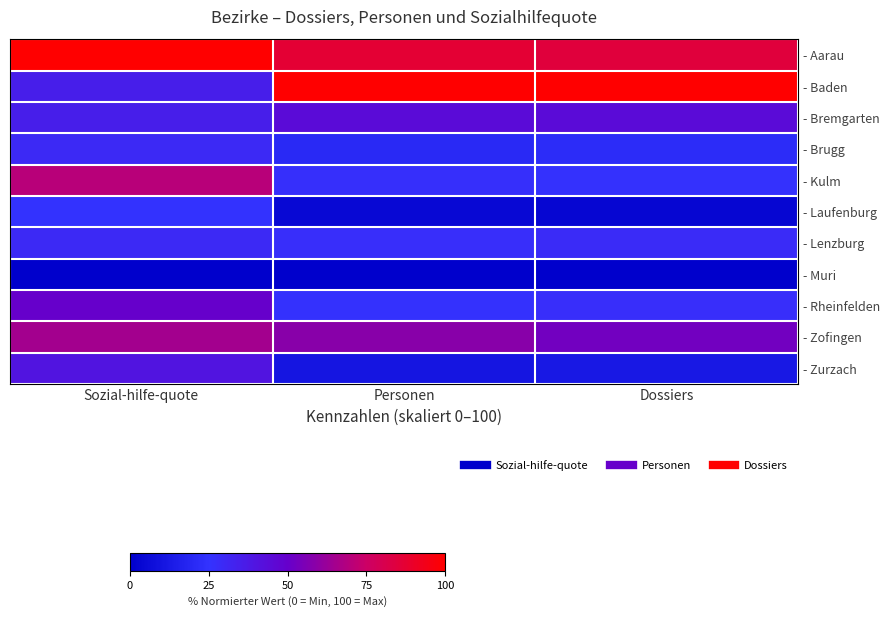

Reading left to right, what are all the values shown in this chart?

- Aarau: Sozial-hilfe-quote=100.0	Personen=86.9	Dossiers=85.1
- Baden: Sozial-hilfe-quote=35.0	Personen=100.0	Dossiers=100.0
- Bremgarten: Sozial-hilfe-quote=35.0	Personen=44.3	Dossiers=44.3
- Brugg: Sozial-hilfe-quote=30.0	Personen=20.6	Dossiers=21.6
- Kulm: Sozial-hilfe-quote=70.0	Personen=26.6	Dossiers=25.9
- Laufenburg: Sozial-hilfe-quote=25.0	Personen=4.5	Dossiers=3.4
- Lenzburg: Sozial-hilfe-quote=30.0	Personen=27.7	Dossiers=28.6
- Muri: Sozial-hilfe-quote=0.0	Personen=0.0	Dossiers=0.0
- Rheinfelden: Sozial-hilfe-quote=50.0	Personen=26.0	Dossiers=27.6
- Zofingen: Sozial-hilfe-quote=65.0	Personen=58.4	Dossiers=52.9
- Zurzach: Sozial-hilfe-quote=40.0	Personen=10.6	Dossiers=12.0